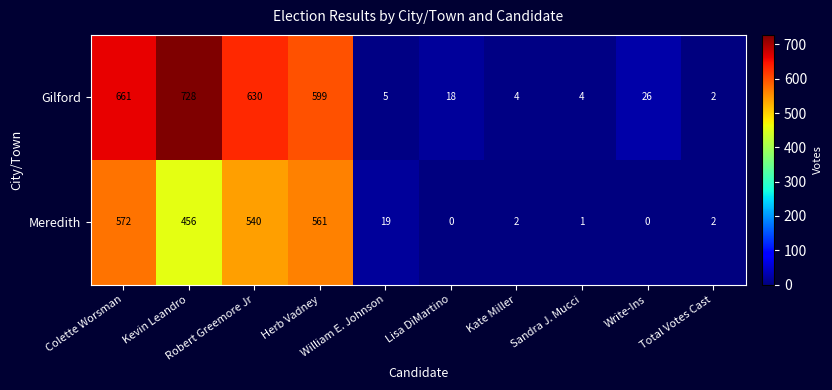

How many series are shown in this chart?

2